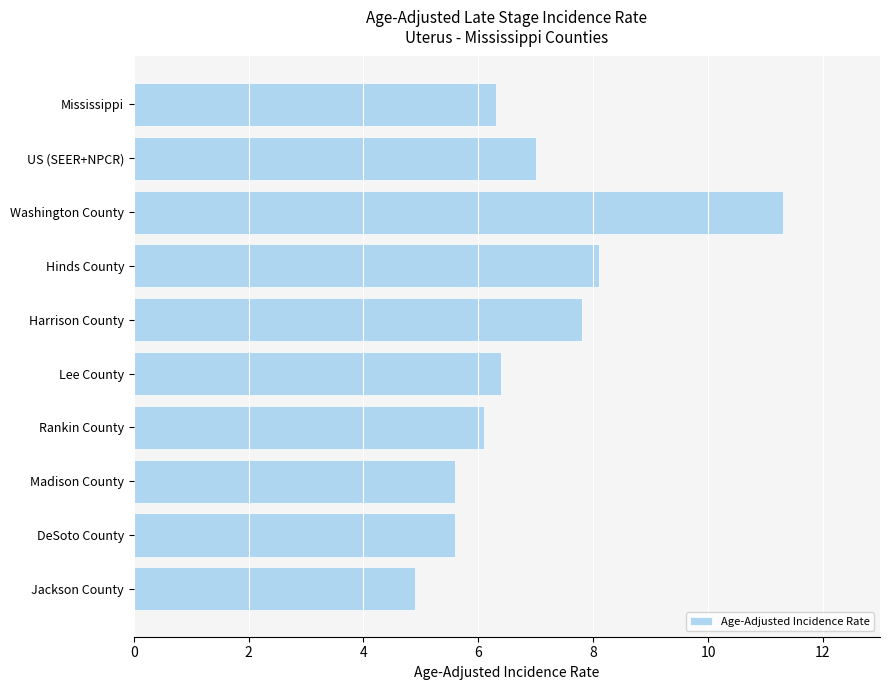

What is the value of the 7th bar from the top?

6.1